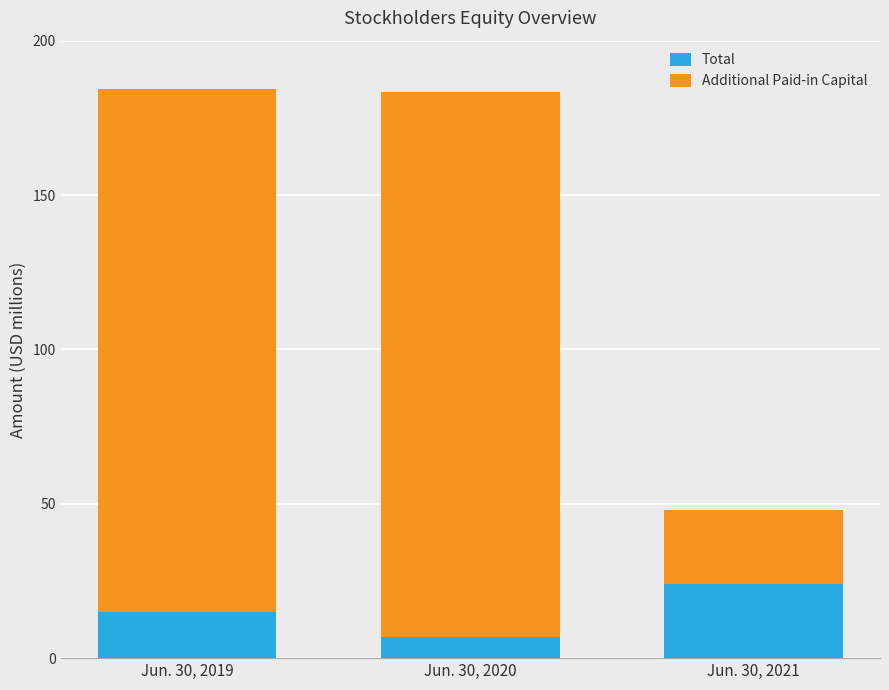

What is the sum of the Total values at Jun. 30, 2019 and Jun. 30, 2021?

38.8